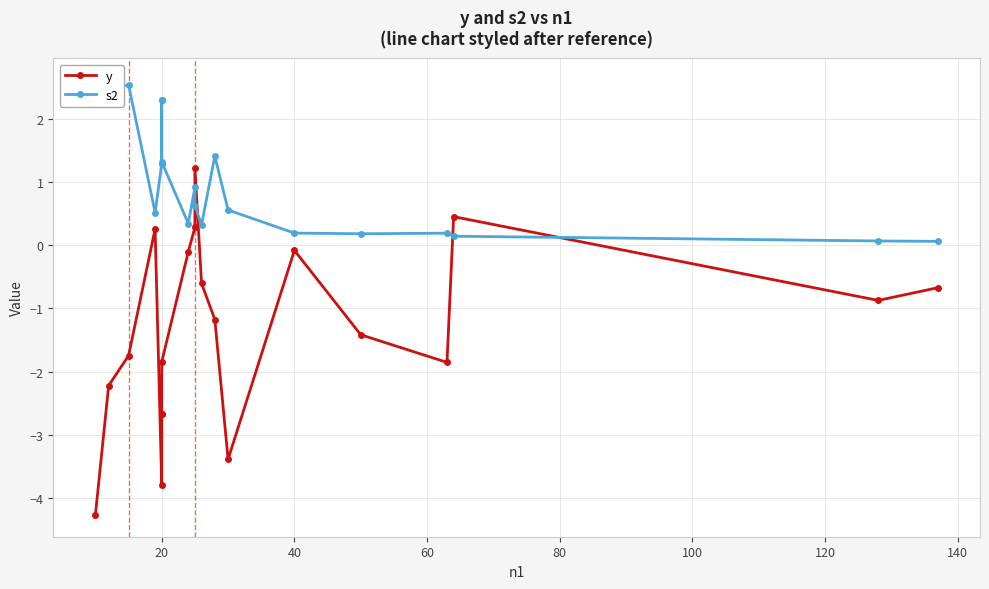

What is the difference between the highest and lowest values at 19?

0.7